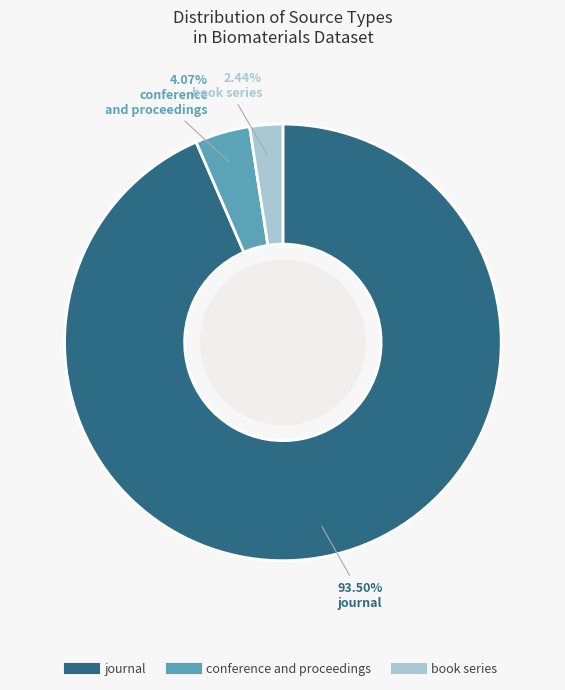

To the nearest percent, what portion does book series represent?

2%